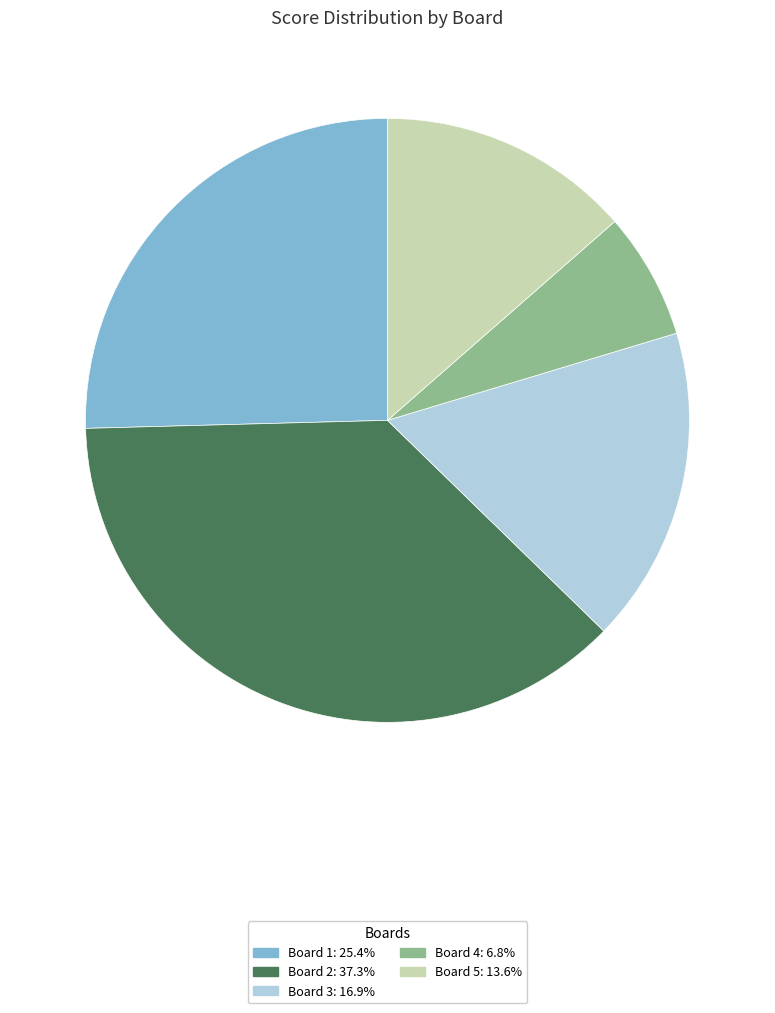

Rank the categories by value from lowest to highest.

Board 4, Board 5, Board 3, Board 1, Board 2